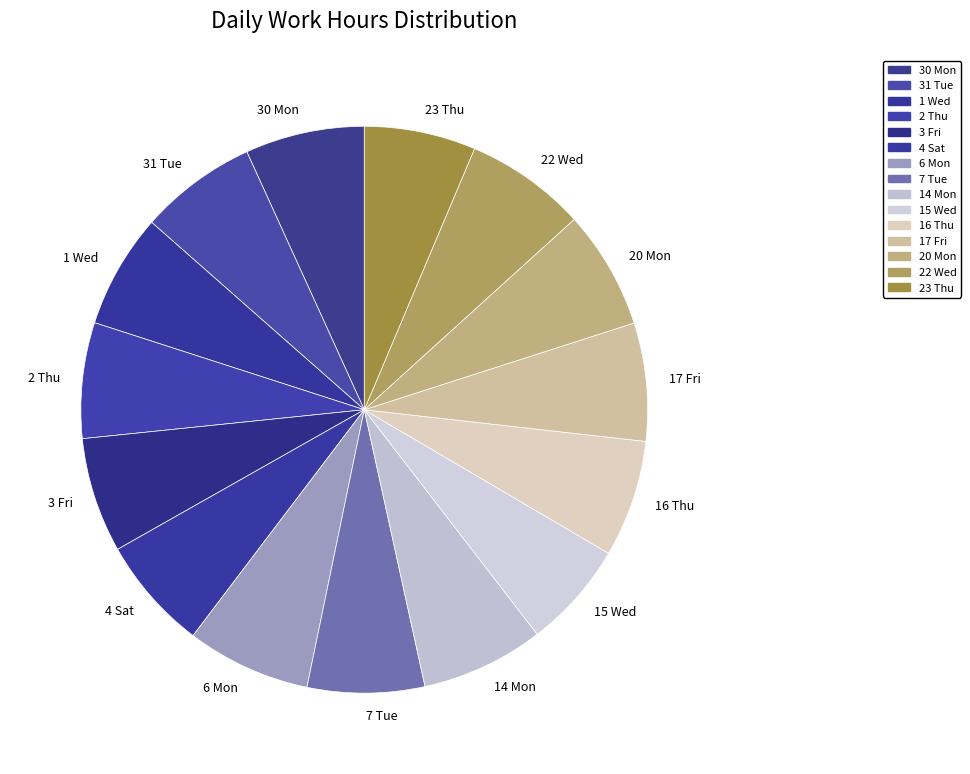

Is there a majority slice in this chart?

No